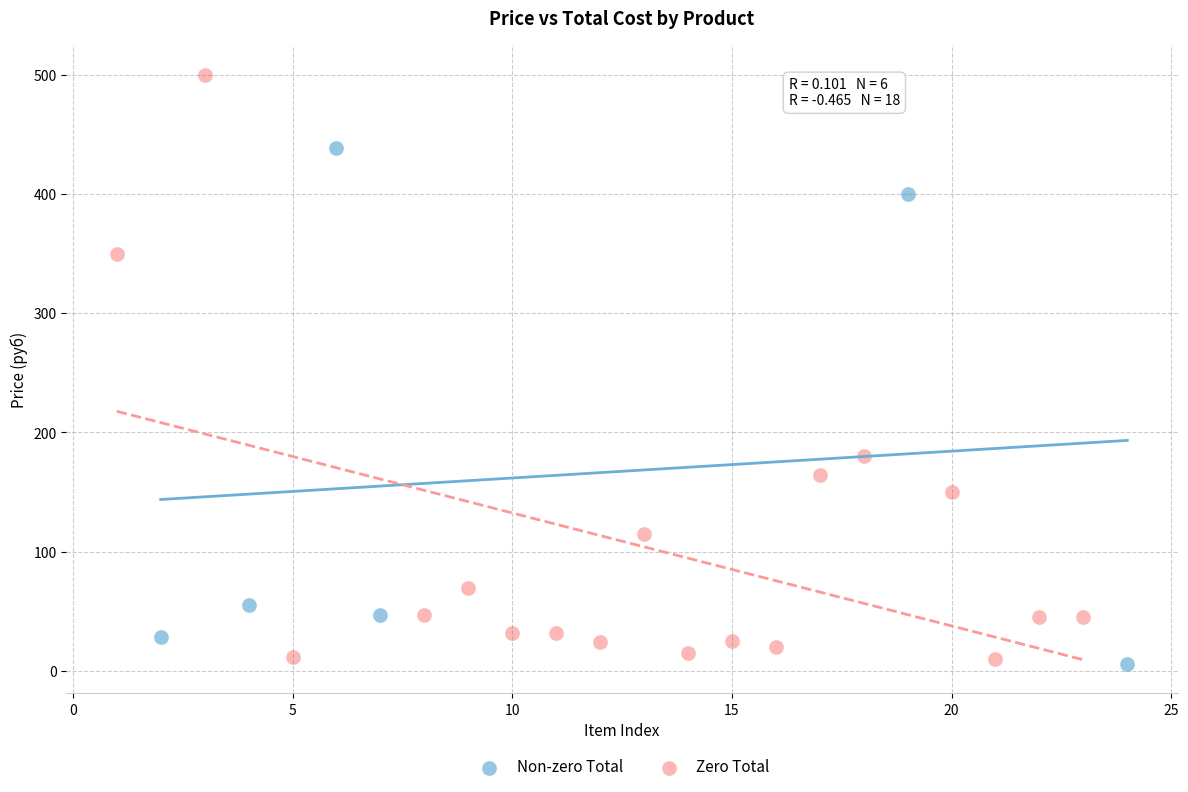

Which series contains the highest Y value?

Zero Total